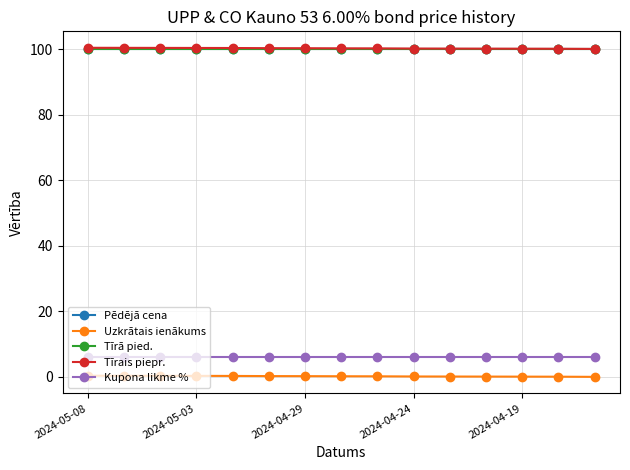

What is the value of the Pēdējā cena point at the 10th from the left?

99.9